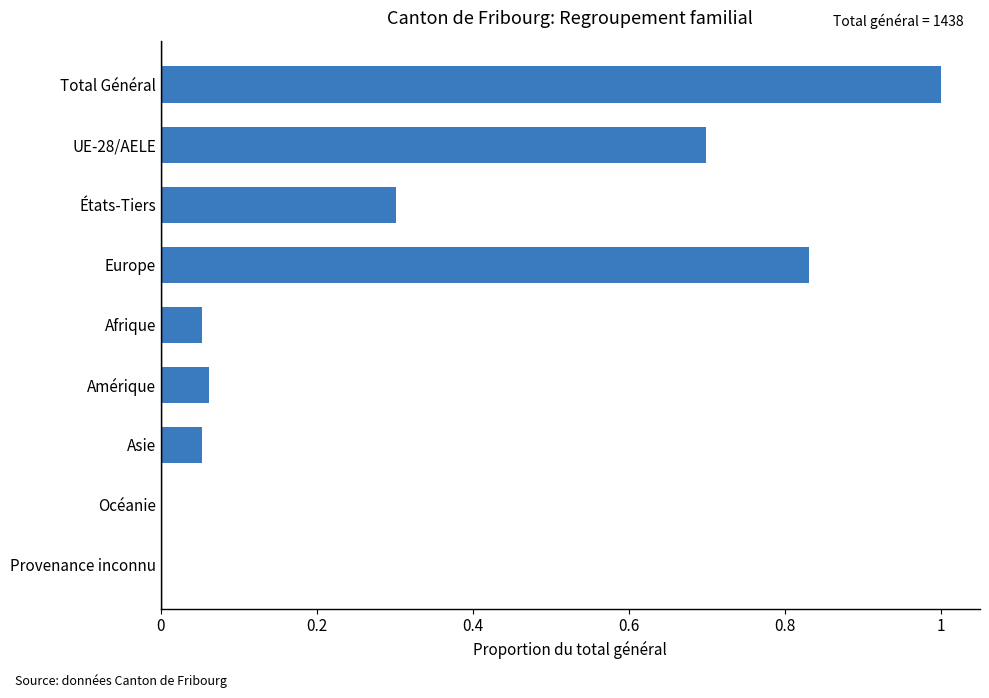

Which category has the highest value across all series?

Total Général